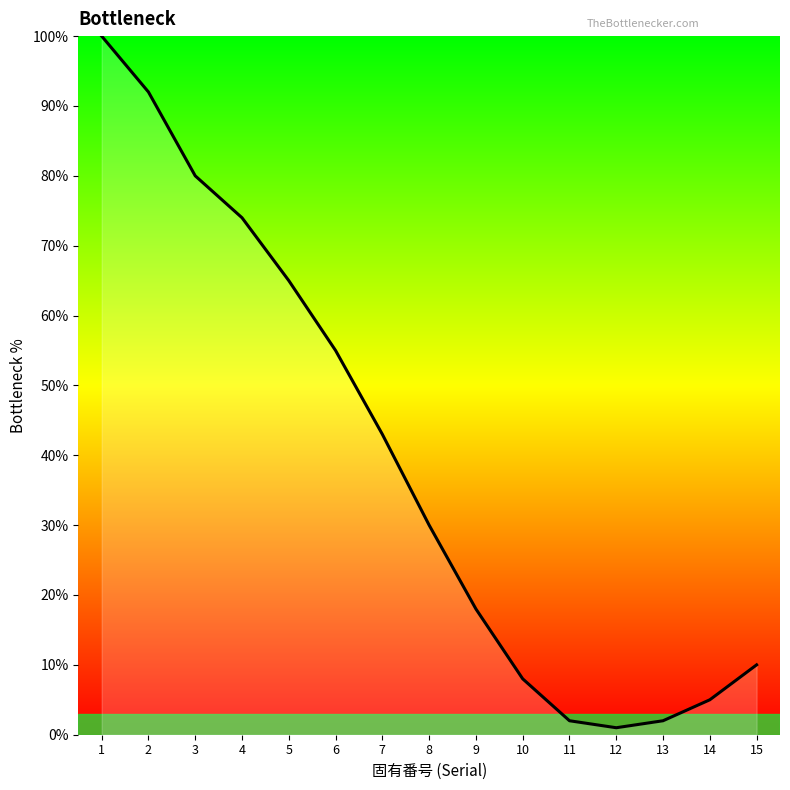

At which category does the data reach its first local valley?

12